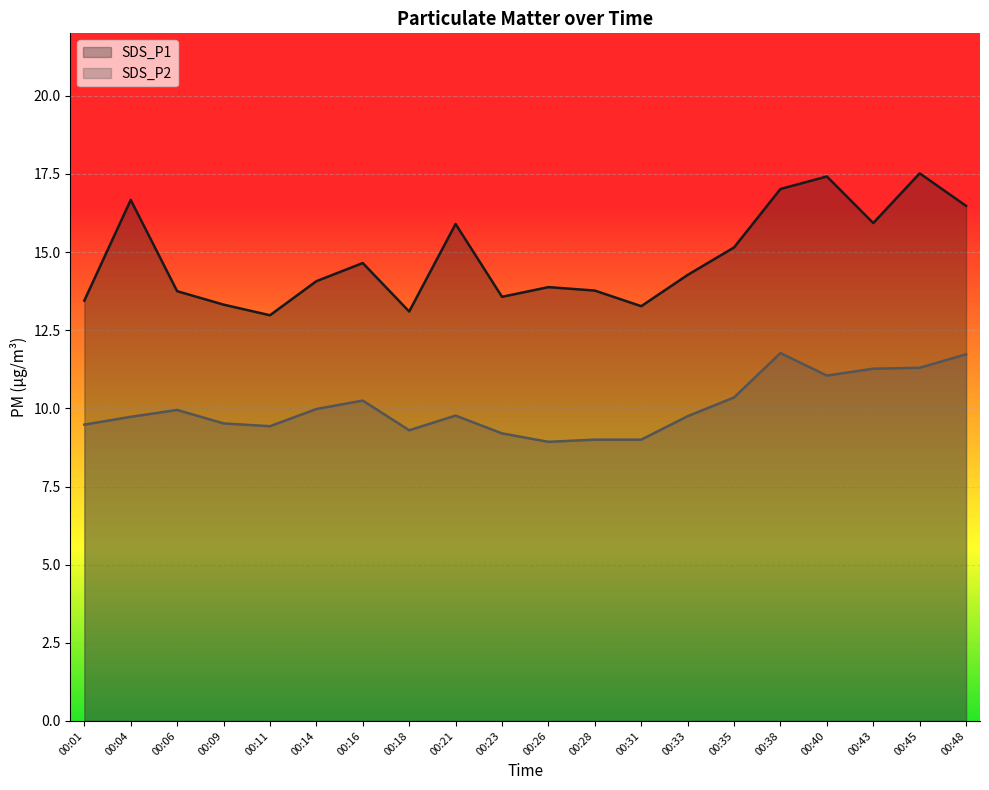

What is the total value across all series at 00:40?

28.5